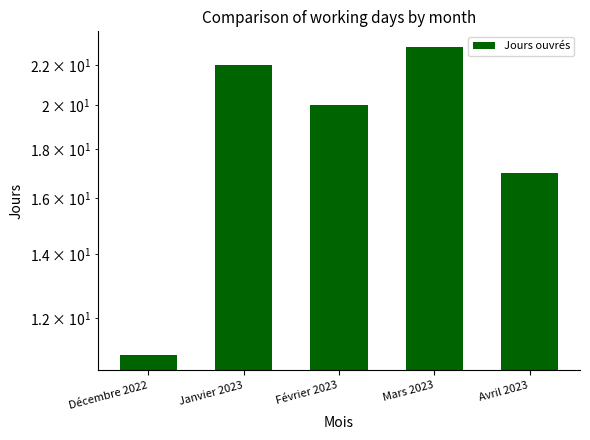

Is it true that the value at Mars 2023 is 23?

True